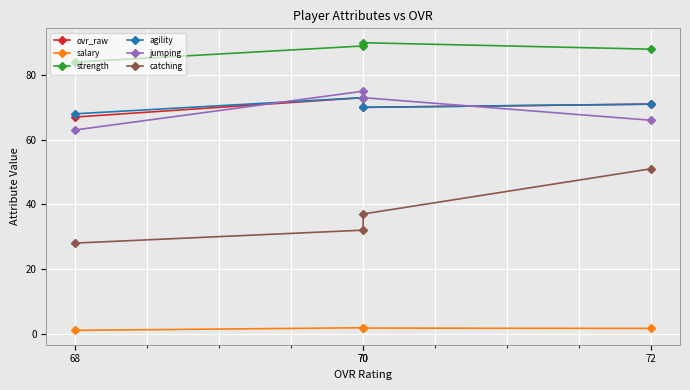

What is the value of the jumping point at the 4th from the left?

66.0